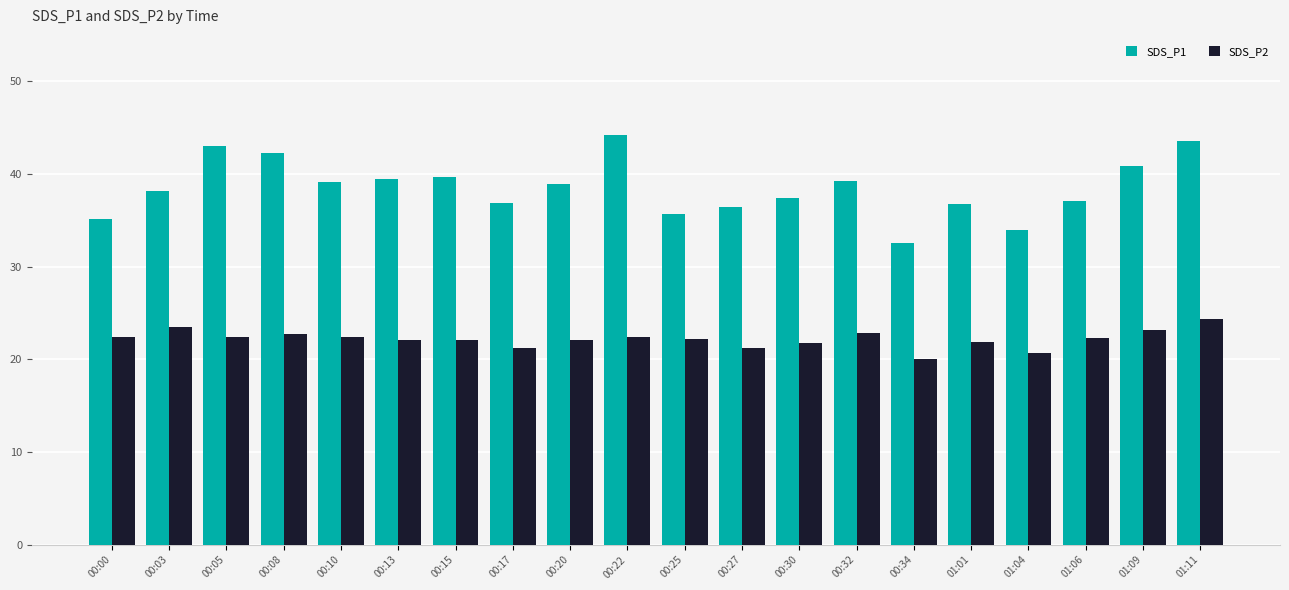

What position from the left is 00:32?

14